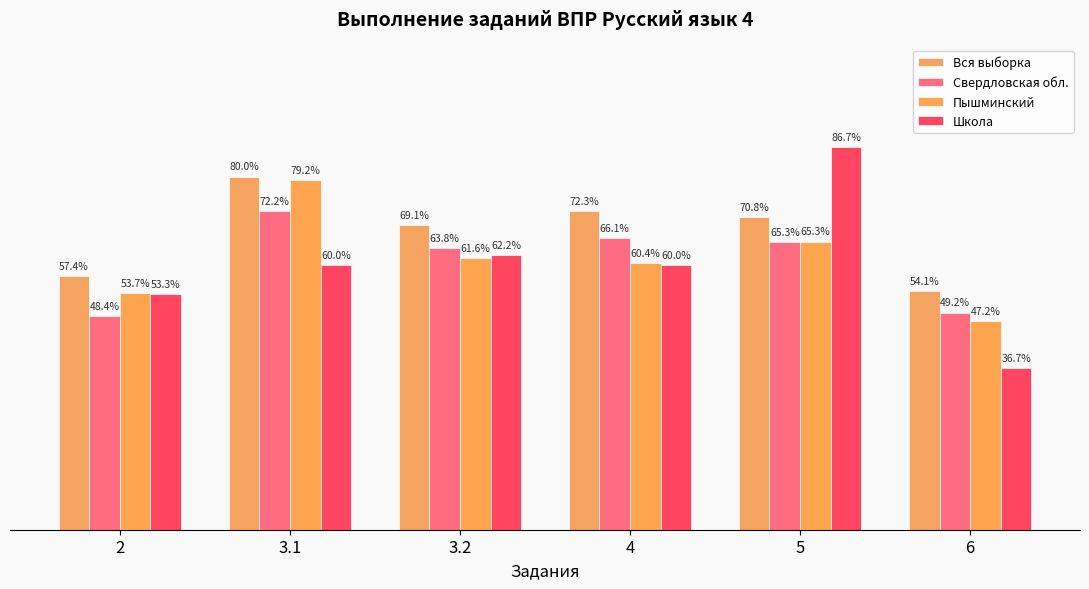

What are all the series names shown in the legend?

Вся выборка, Свердловская обл., Пышминский, Школа